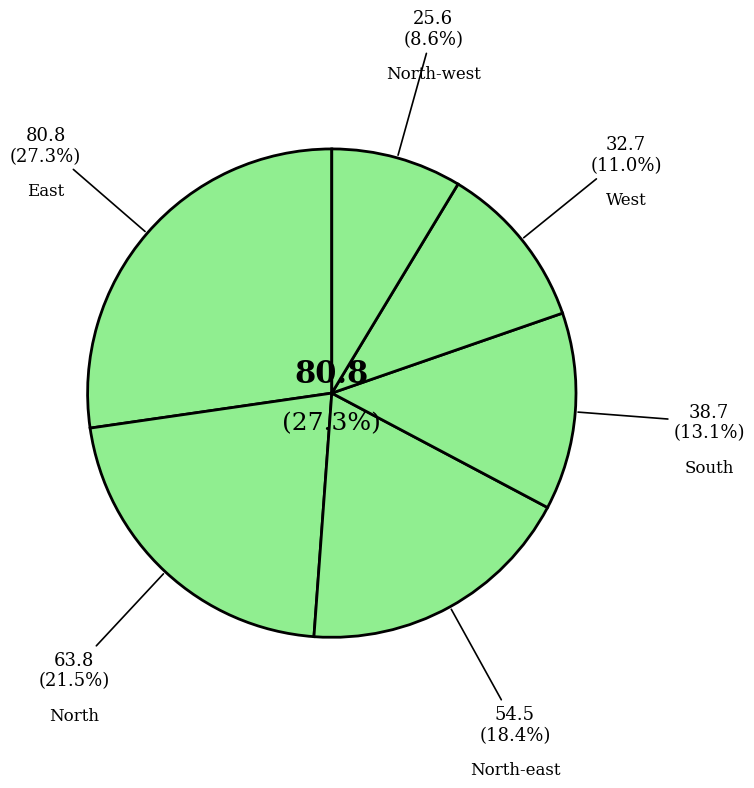

Is there a majority slice in this chart?

No